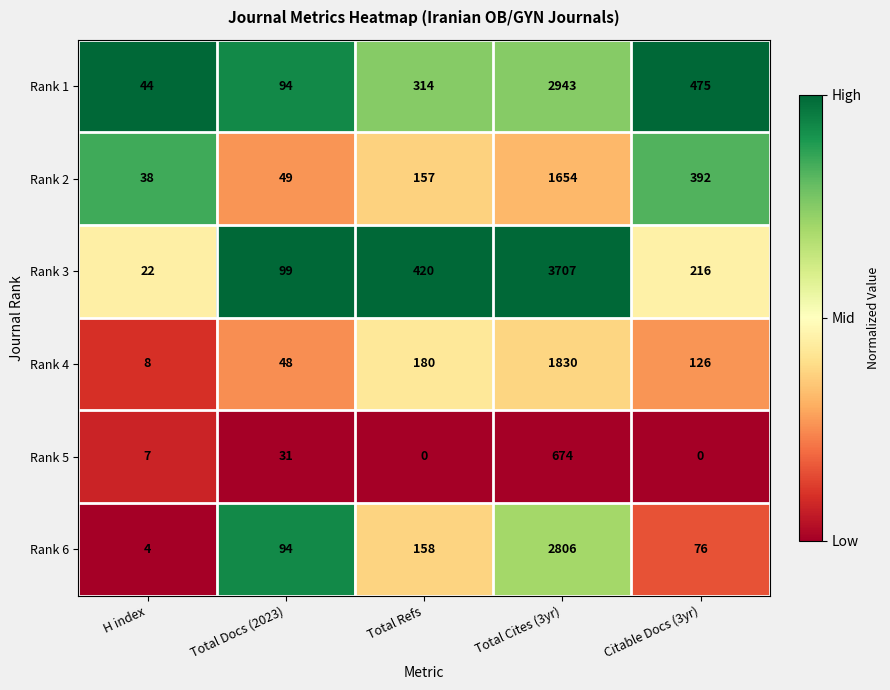

Which series changed the most between H index and Total Cites (3yr)?

Rank 3